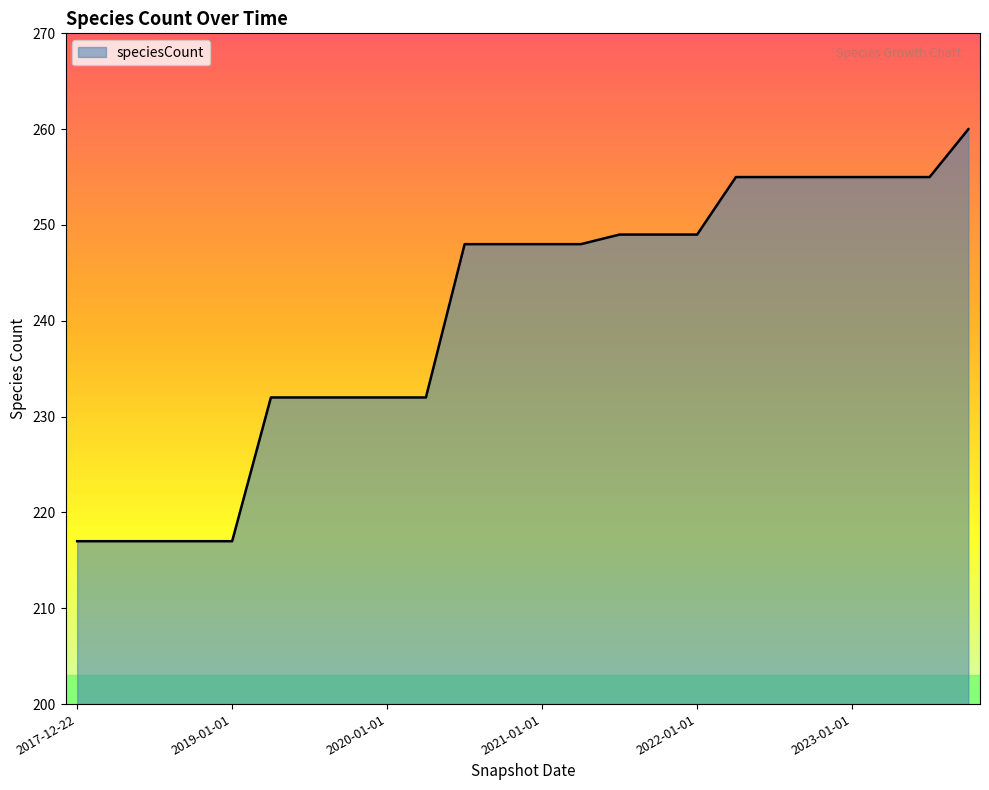

How many categories are shown in the chart?

24